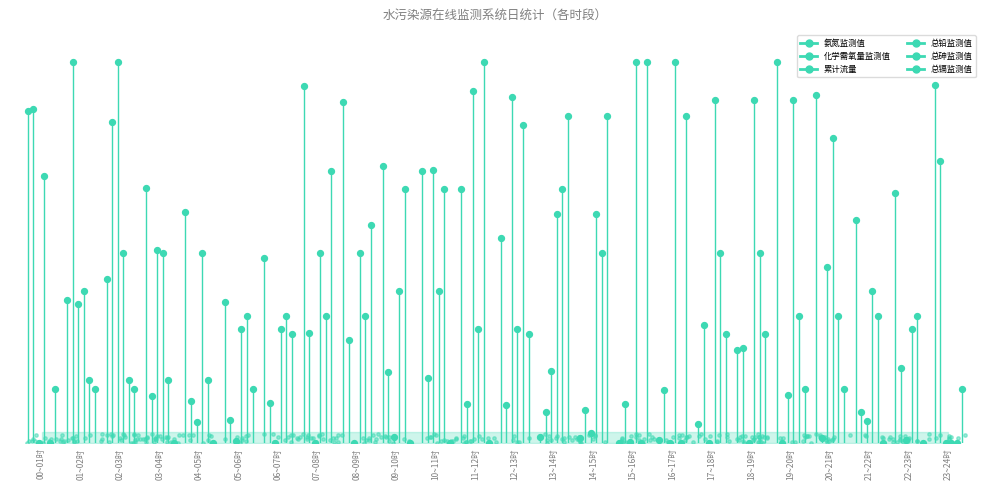

Is the value of 总镉监测值 at 00~01时 greater than the value of 总砷监测值 at 01~02时?

No